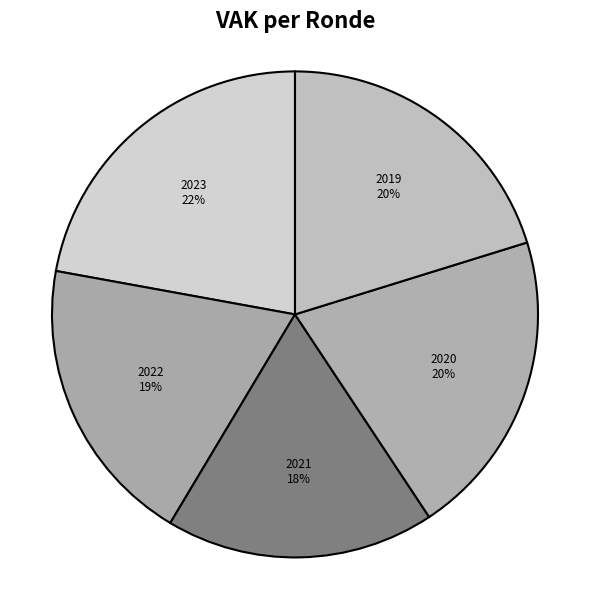

Count the number of slices in the pie.

5